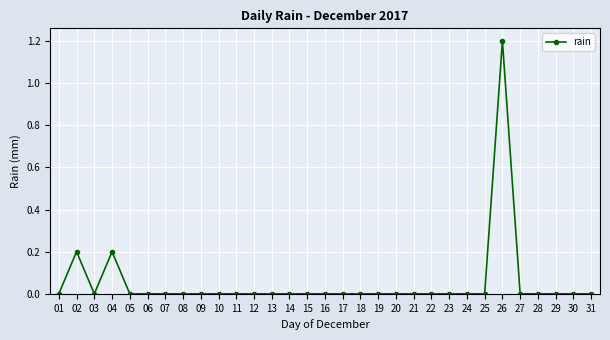

How many data points does each series have?

31